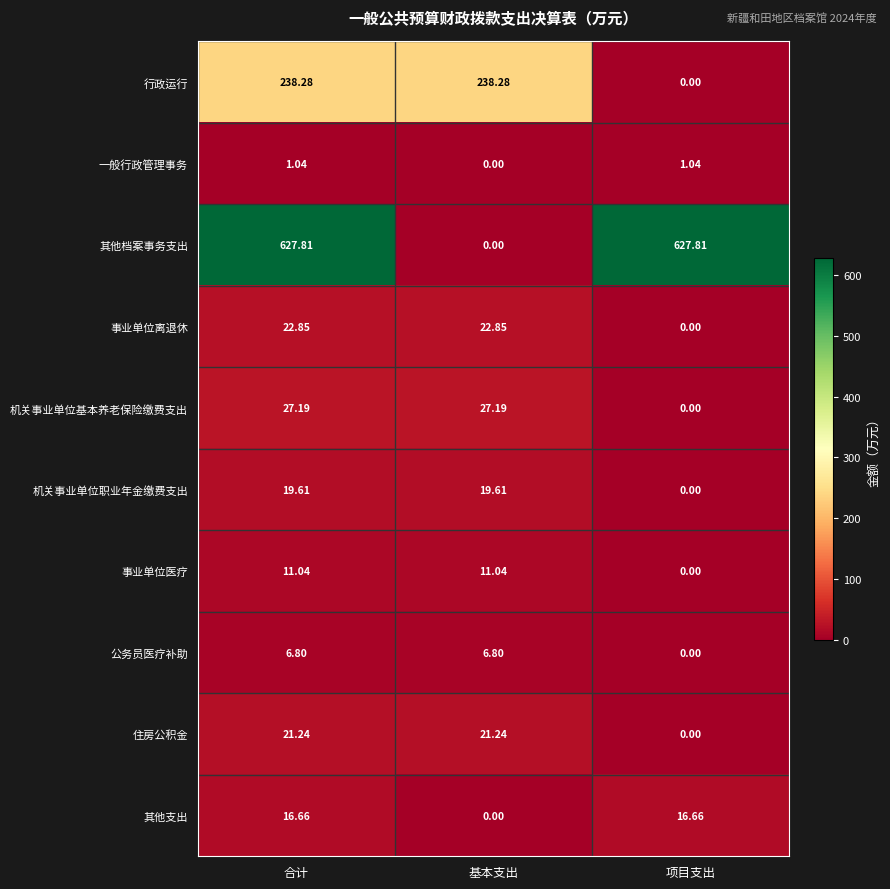

Where is 事业单位医疗 nearest to the value 5?

项目支出